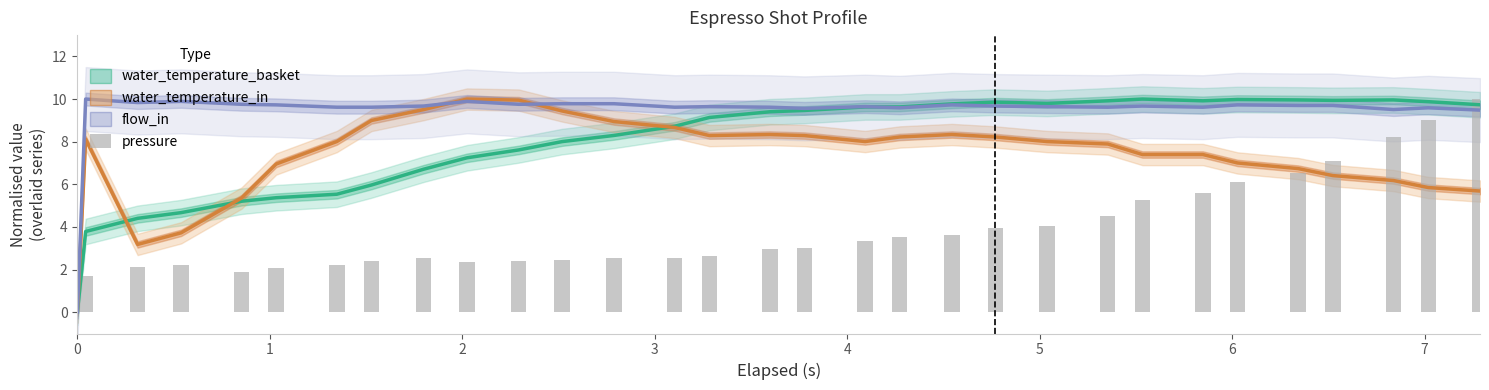

Are the bars horizontal?

No